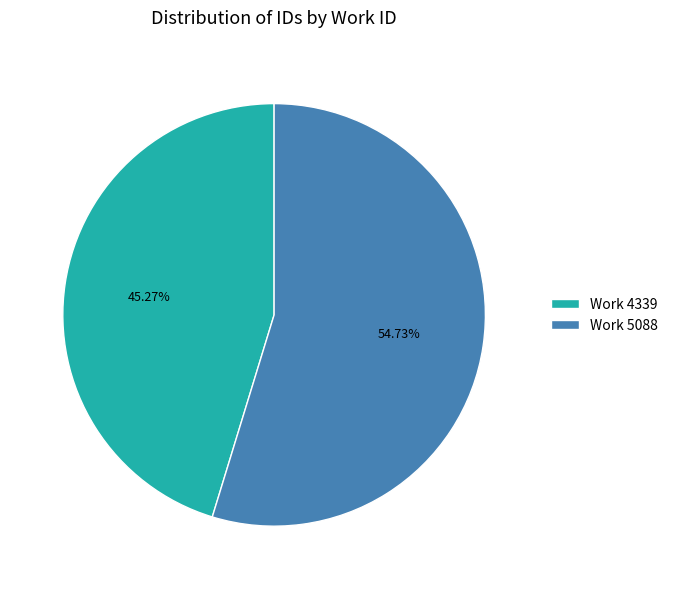

Is there a majority slice in this chart?

Yes